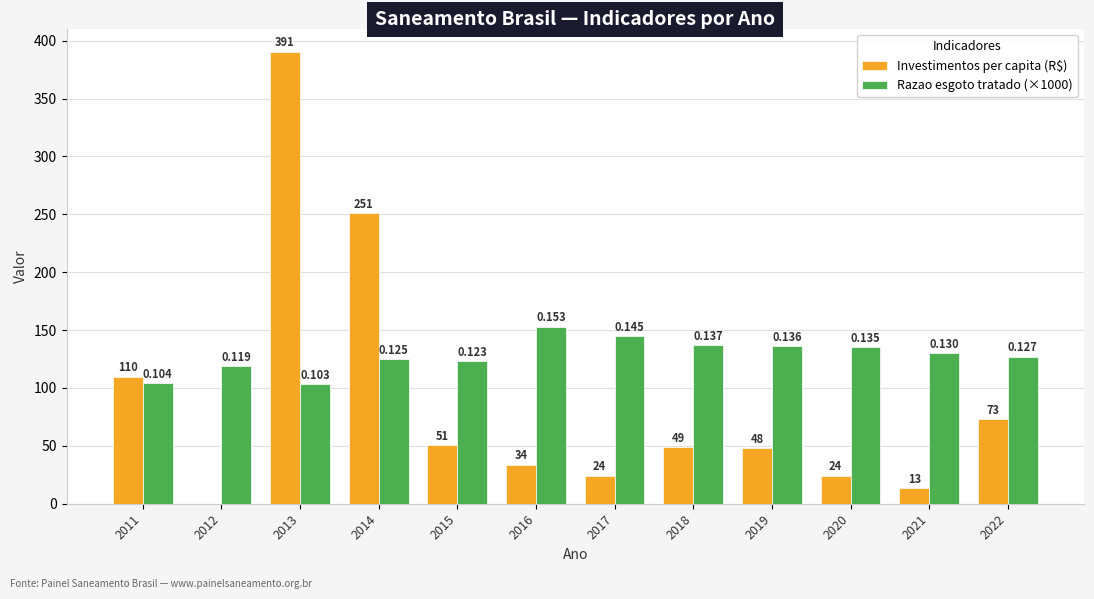

Does the chart contain stacked bars?

No